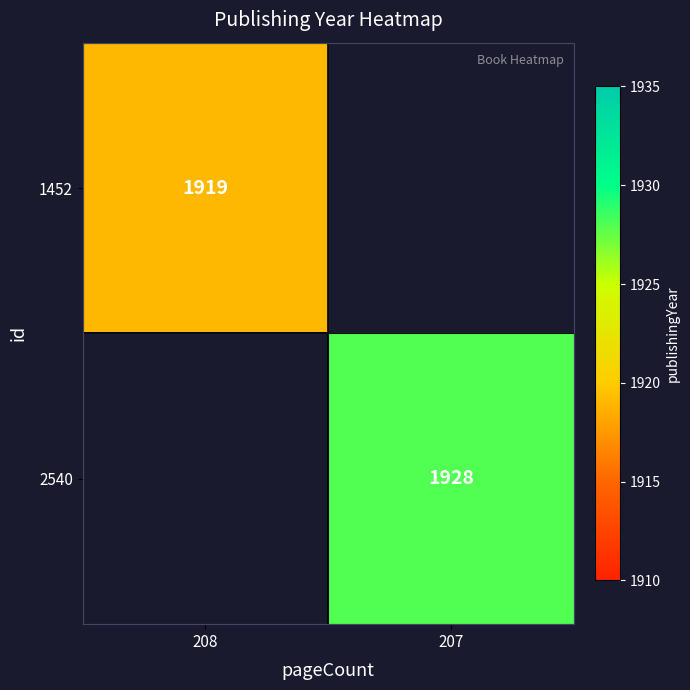

The 2540 series shows 540 at 207. True or false?

False